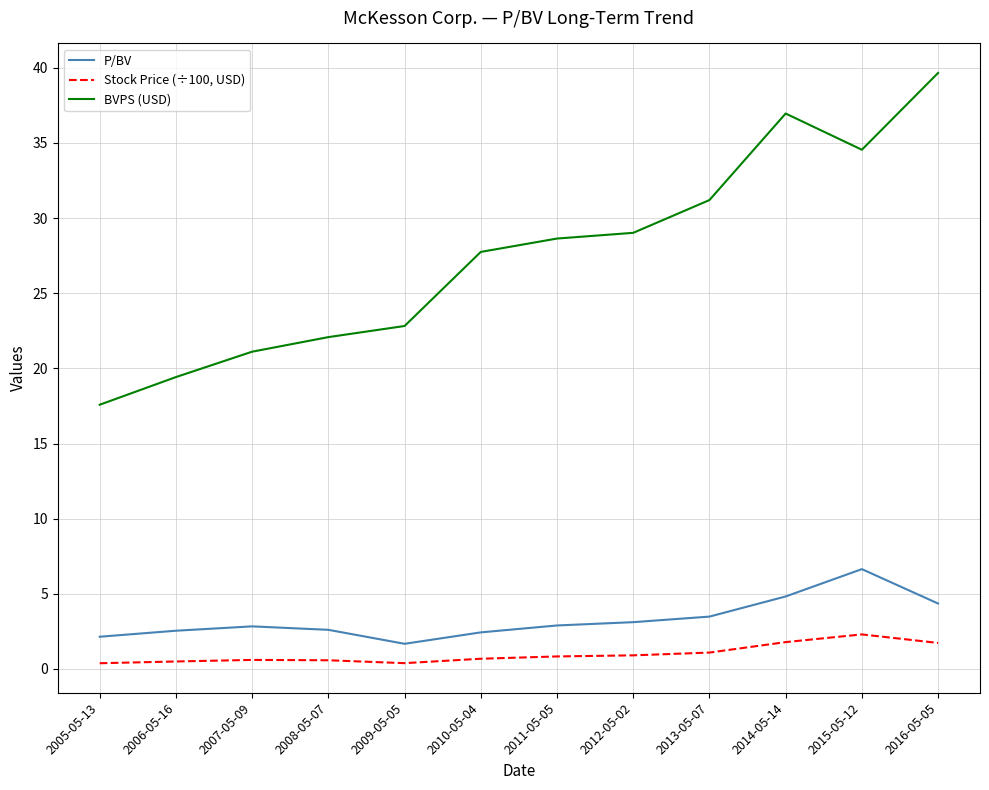

True or false: P/BV has a value of 3.1 at 2012-05-02.

True